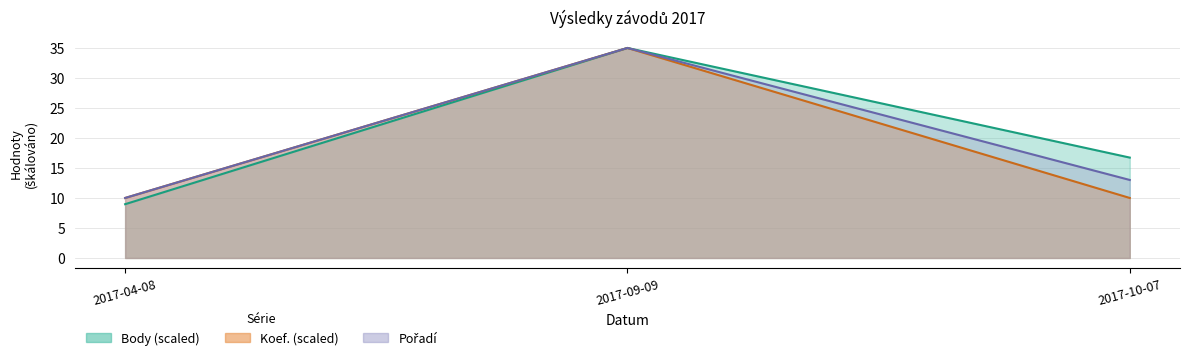

At how many categories does at least one series exceed 29?

1